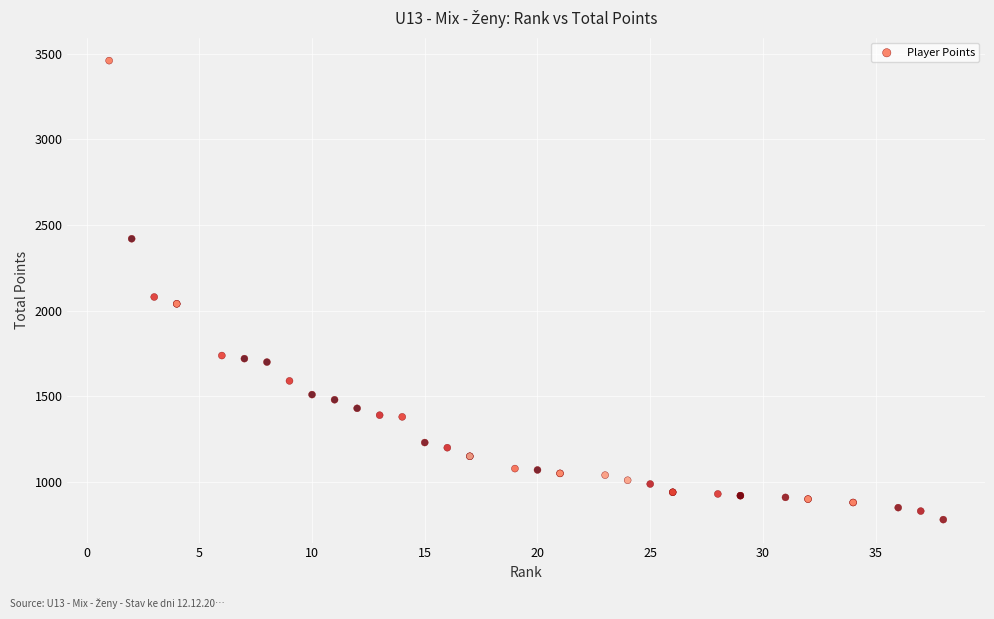

What Y value in the scatter plot is closest to 2120?

2080